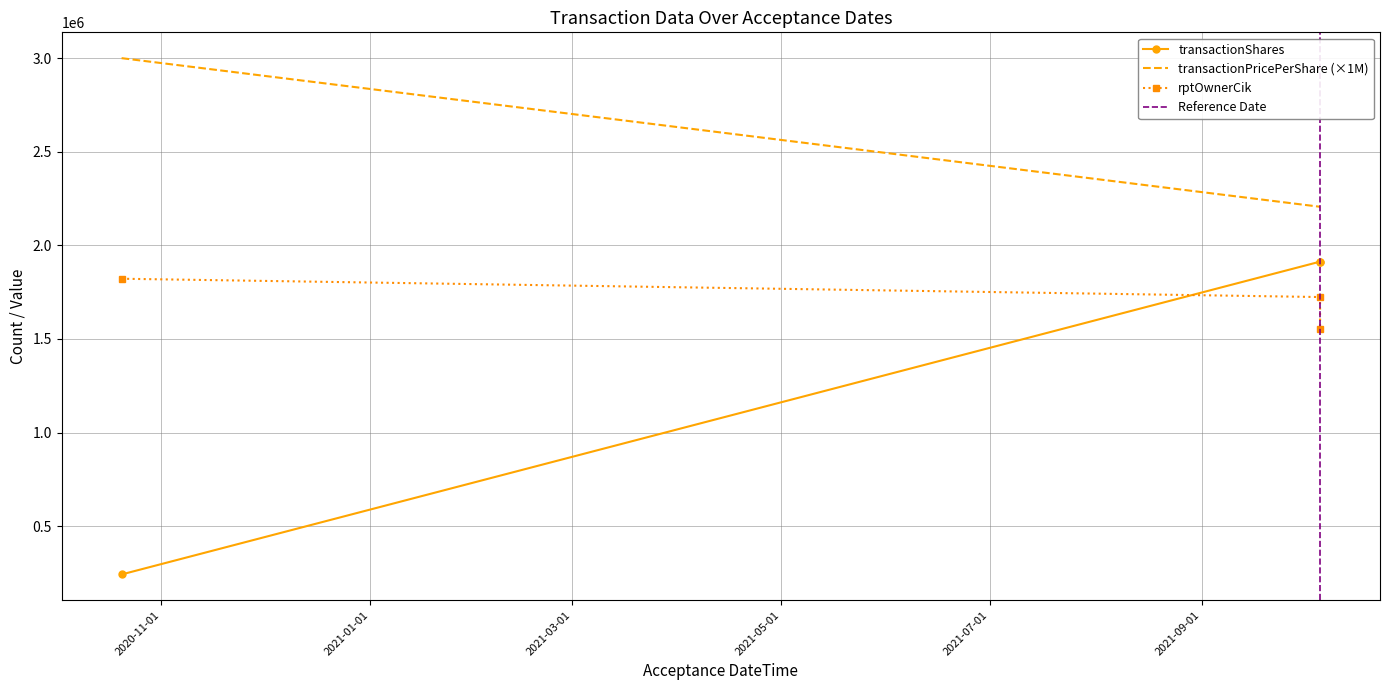

What is the average value of the transactionPricePerShare series?

2.5